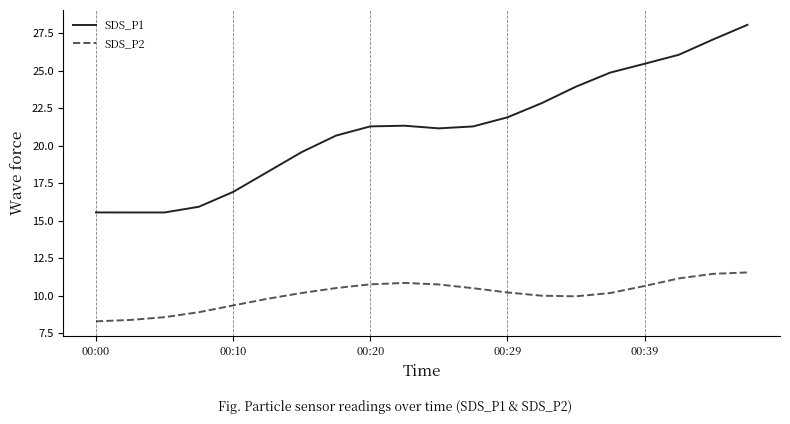

How many lines are shown in the chart?

2